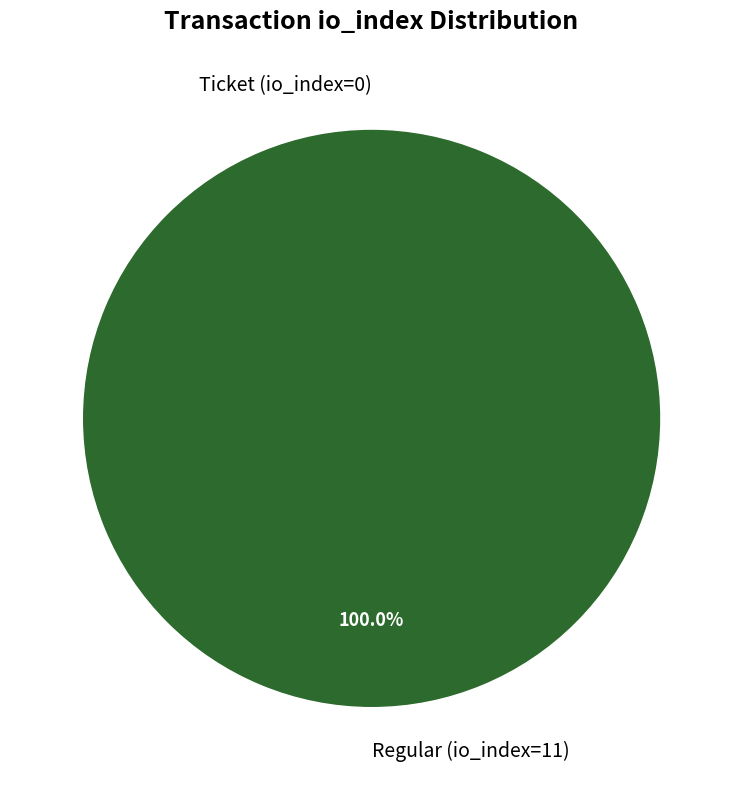

Rank the categories by value from lowest to highest.

Ticket (io_index=0), Regular (io_index=11)